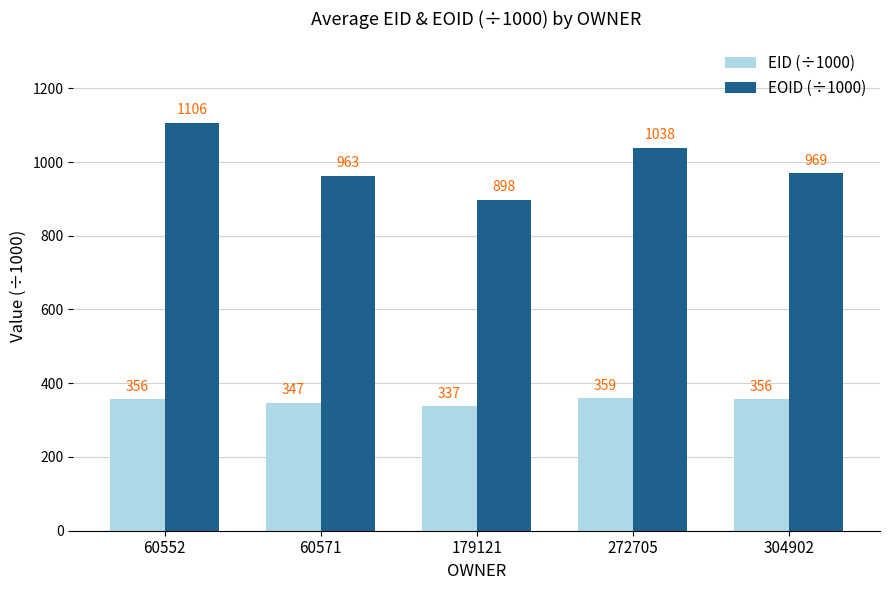

Where does the EOID (÷1000) series first go above 969?

60552